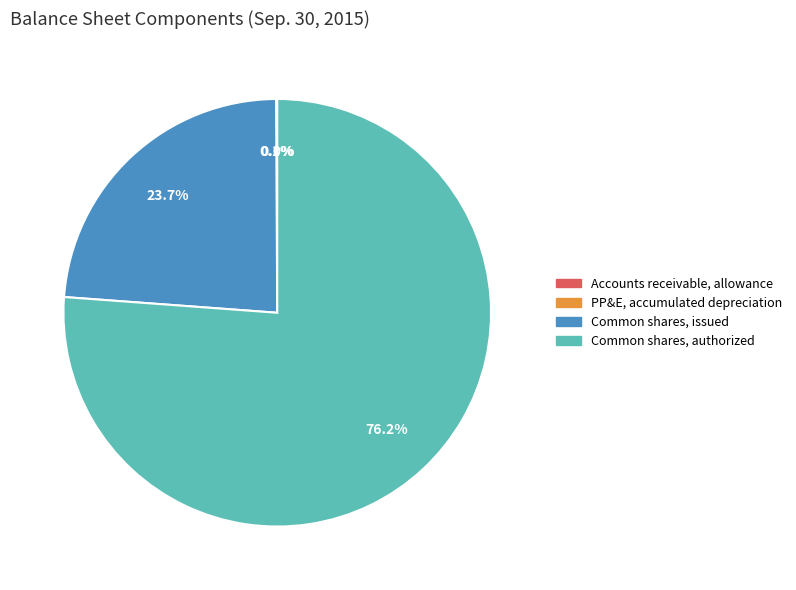

How much of the chart is everything except Common shares, issued?

76.3%